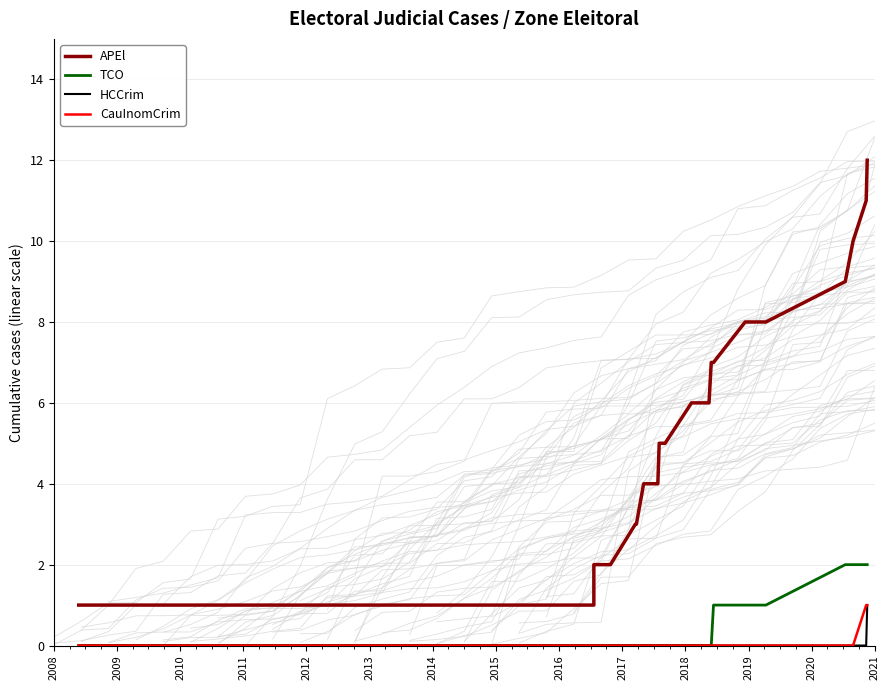

True or false: HCCrim and APEl intersect in this chart.

False